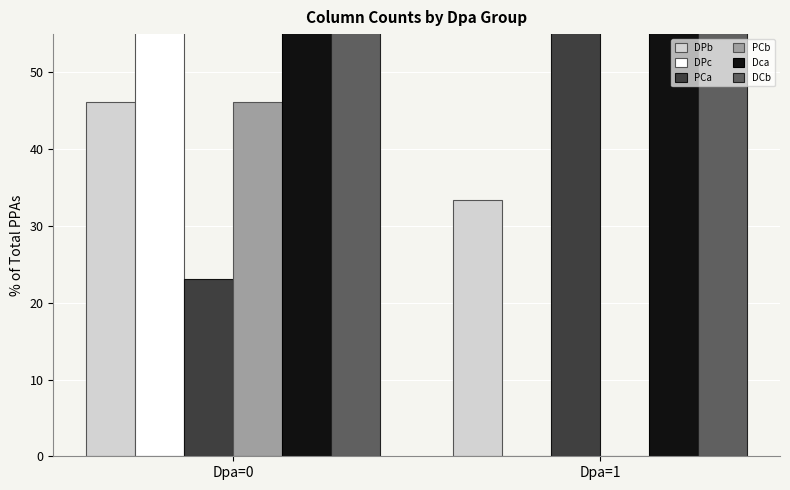

Which series has the widest spread of values?

PCa